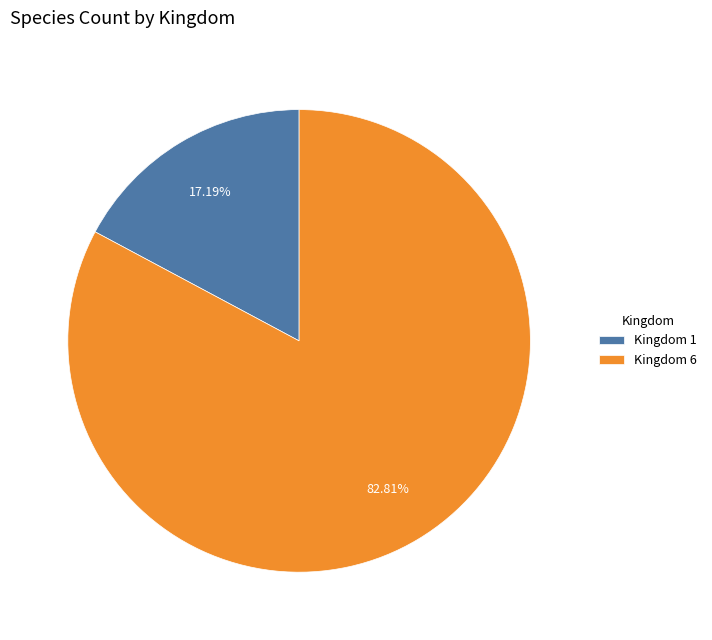

Between Kingdom 1 and Kingdom 6, which is larger?

Kingdom 6